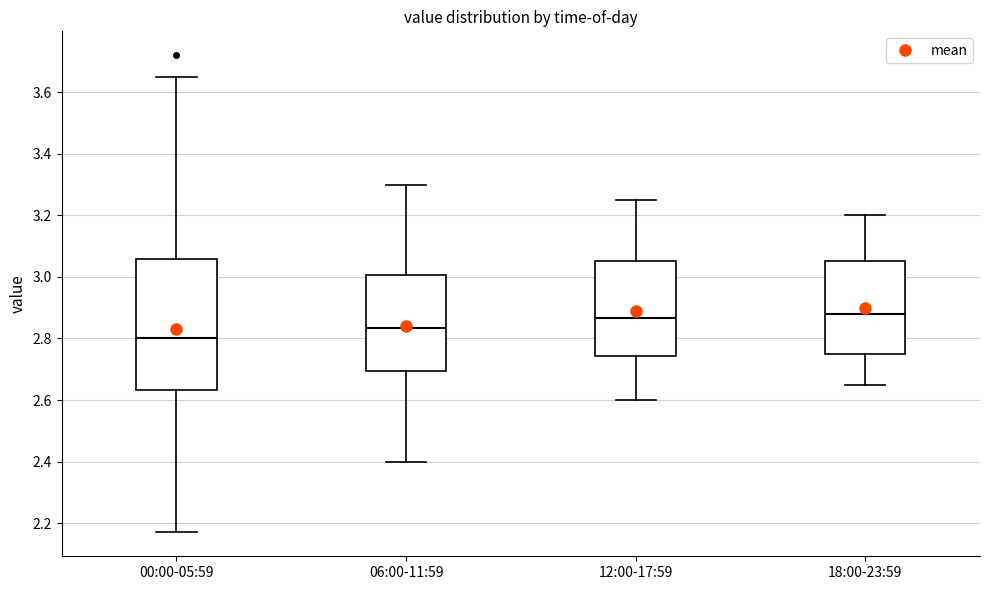

Reading left to right, transcribe this box plot: for each box, give where its median line is, the range the box spans, and where its two whiskers end, as read against the y-axis. The values are not printed on the chart, so give them approximately, as read against the axis.

00:00-05:59: median 2.80, box 2.64 to 3.06, whiskers 2.18 to 3.66
06:00-11:59: median 2.84, box 2.70 to 3.00, whiskers 2.40 to 3.30
12:00-17:59: median 2.86, box 2.74 to 3.06, whiskers 2.60 to 3.26
18:00-23:59: median 2.88, box 2.76 to 3.06, whiskers 2.66 to 3.20